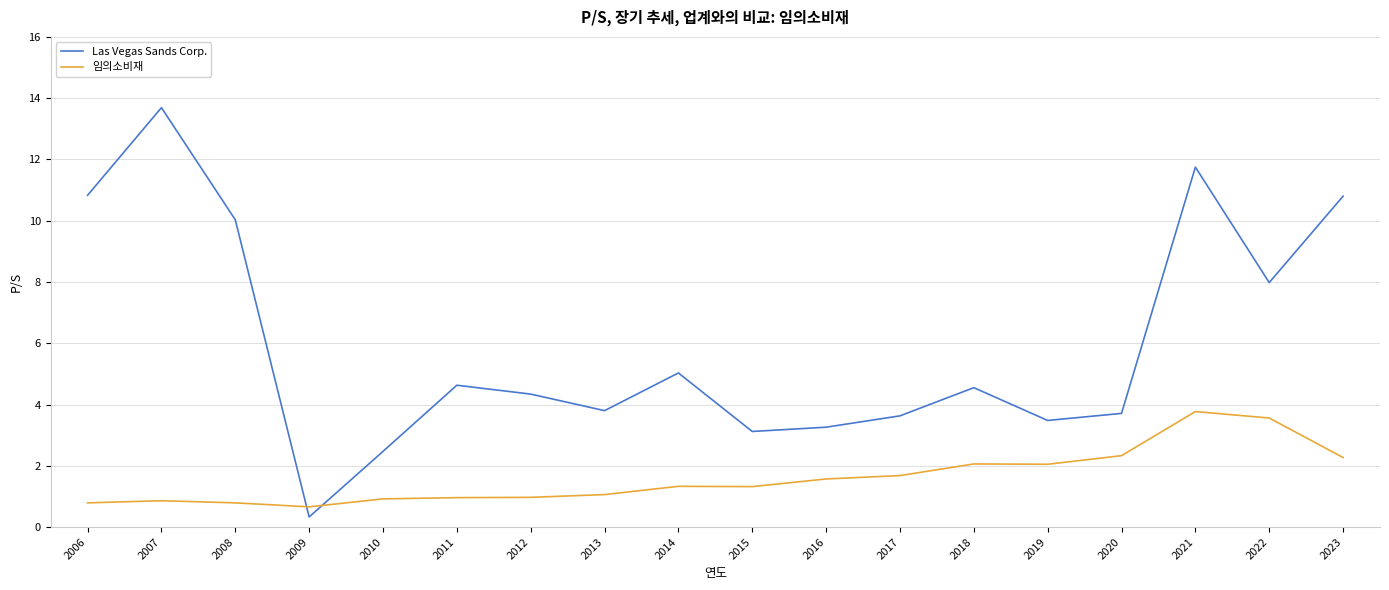

List the series in order of their peak value, highest first.

Las Vegas Sands Corp., 임의소비재